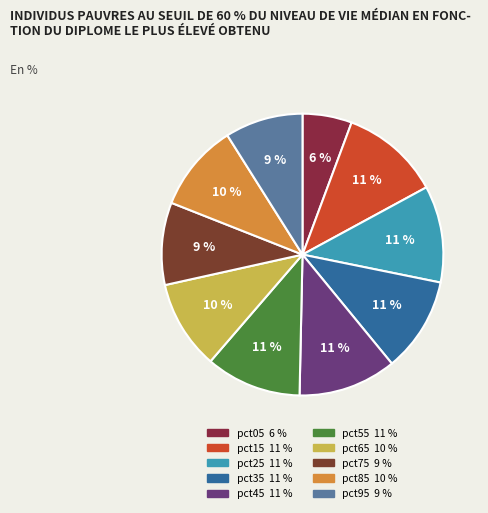

Which category has the biggest portion of the pie?

pct15